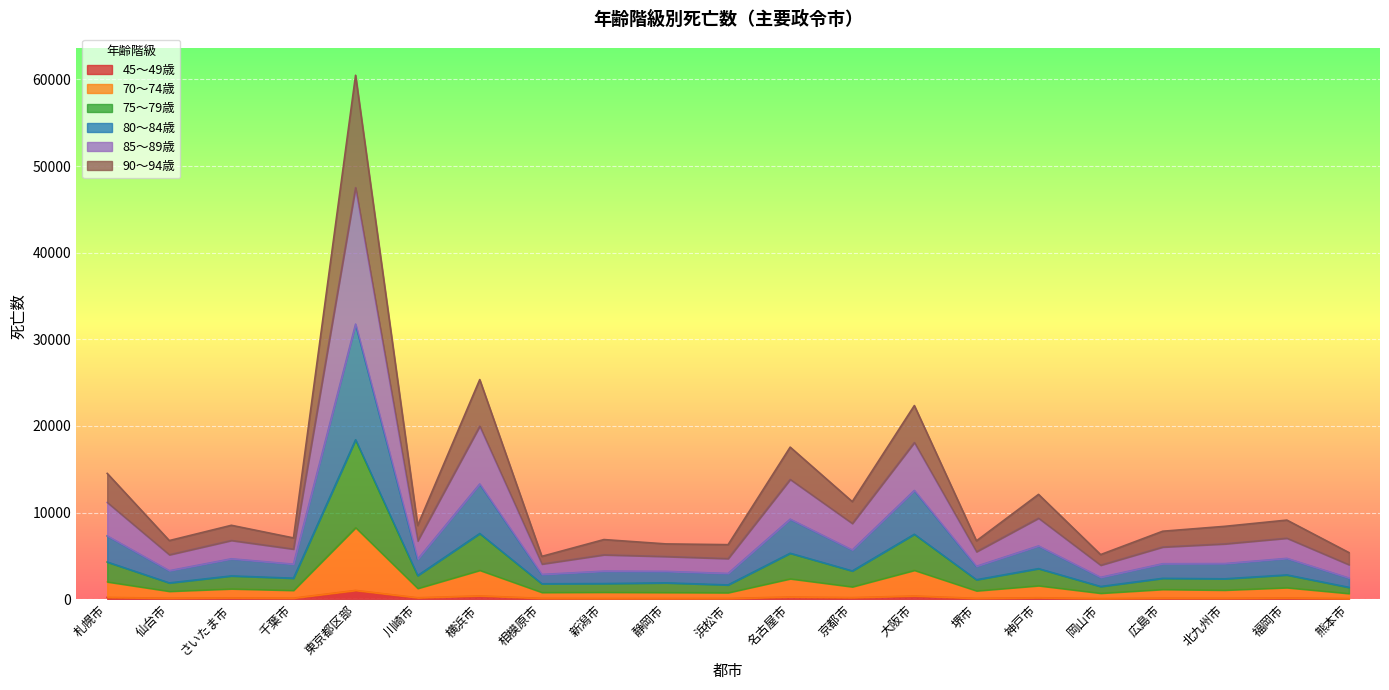

Count the number of data series in this chart.

6